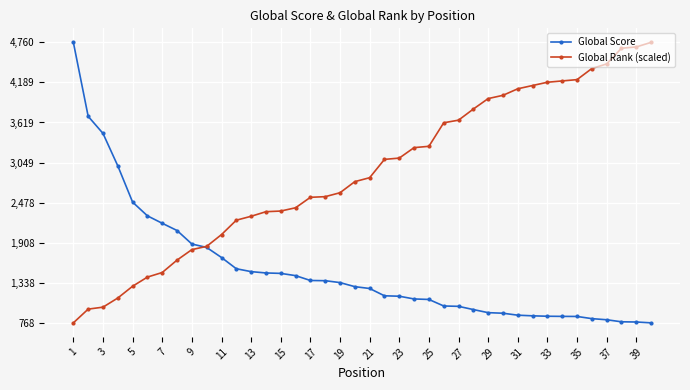

List the series in order of their overall mean, lowest first.

Global Score, Global Rank (scaled)